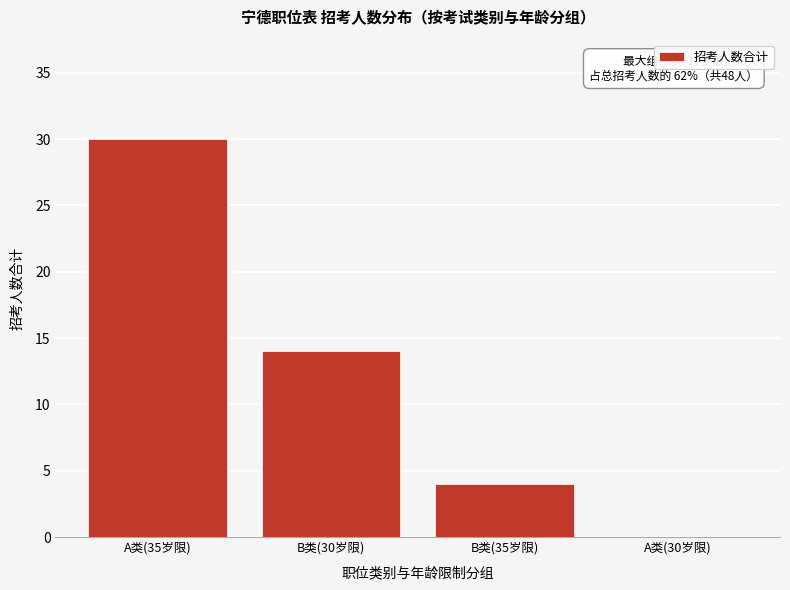

Reading right to left, list all the values displayed in this chart.

A类(30岁限)=0	B类(35岁限)=4	B类(30岁限)=14	A类(35岁限)=30